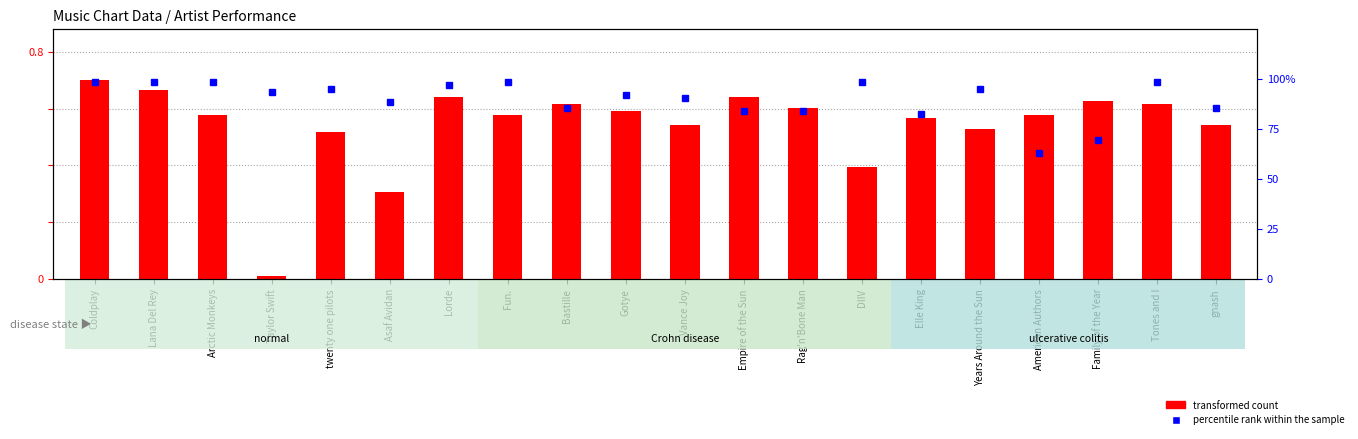

What is the label of the 5th bar from the right?

Years Around the Sun